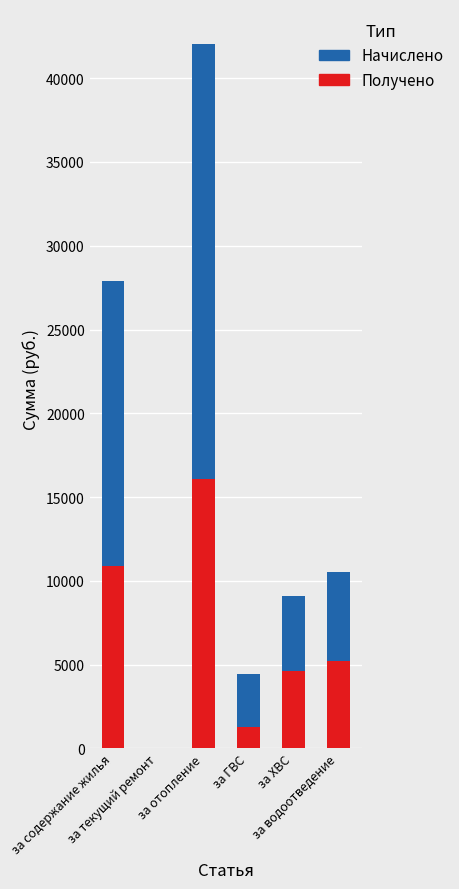

Does the chart contain stacked bars?

Yes